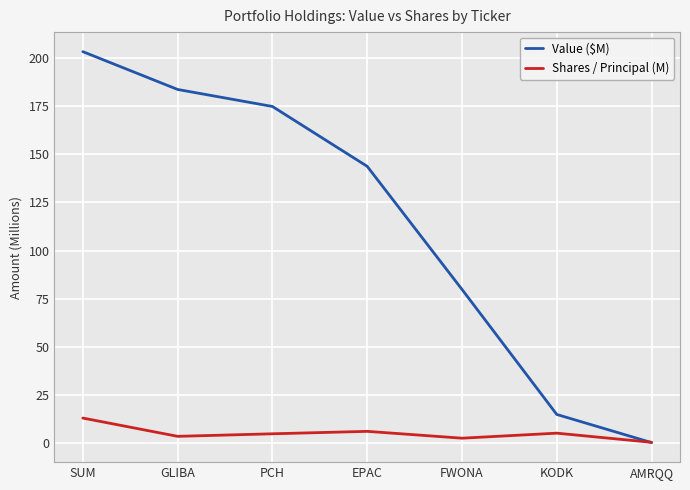

At which category is the sum across all series the highest?

SUM